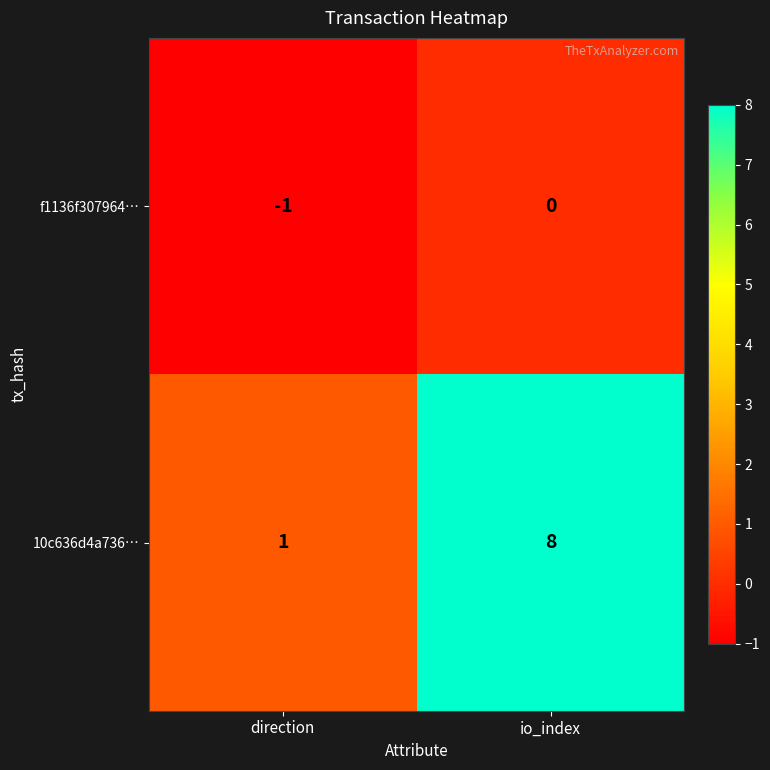

What is the spread (max minus min) of values at direction?

2